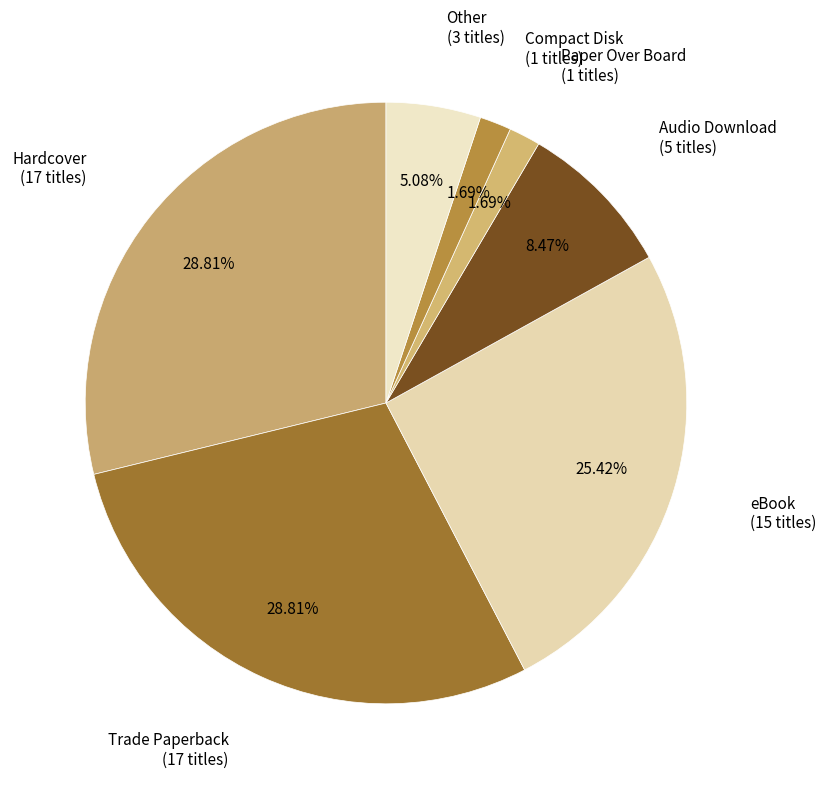

Does Compact Disk represent more than half of the total?

No